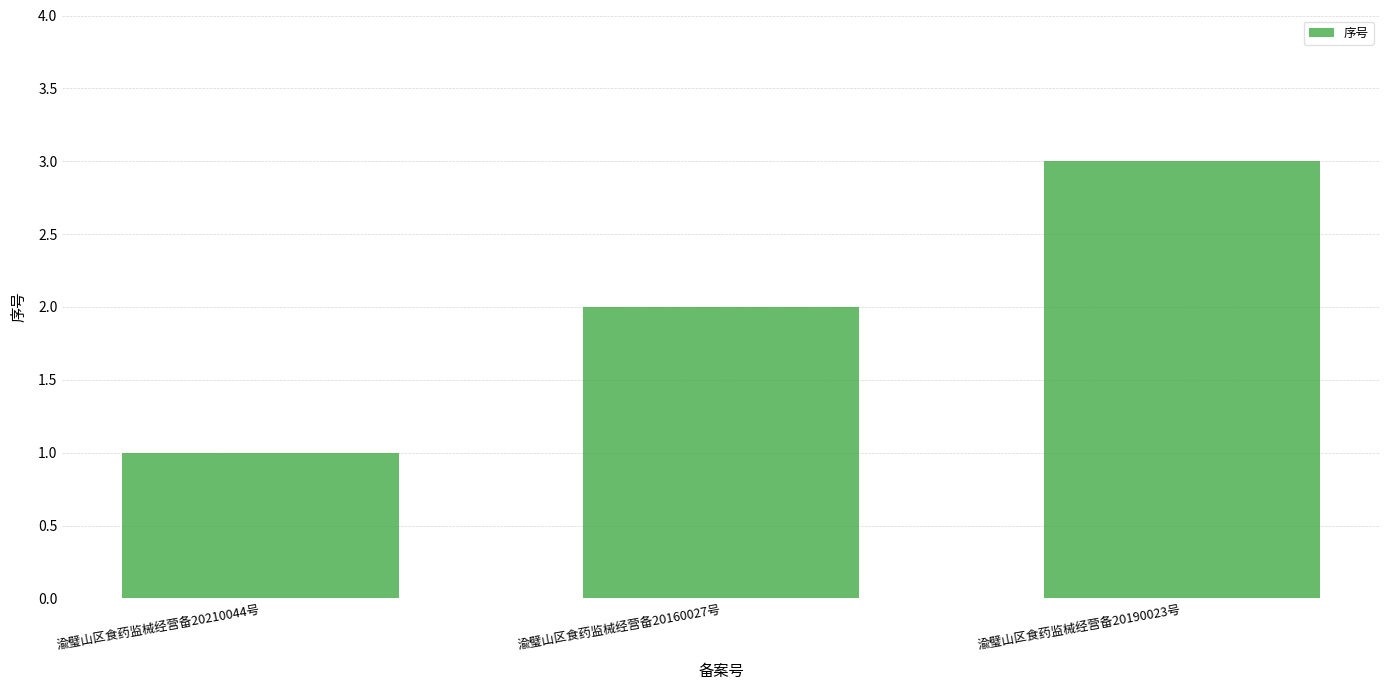

What position from the right is 渝璧山区食药监械经营备20160027号?

2